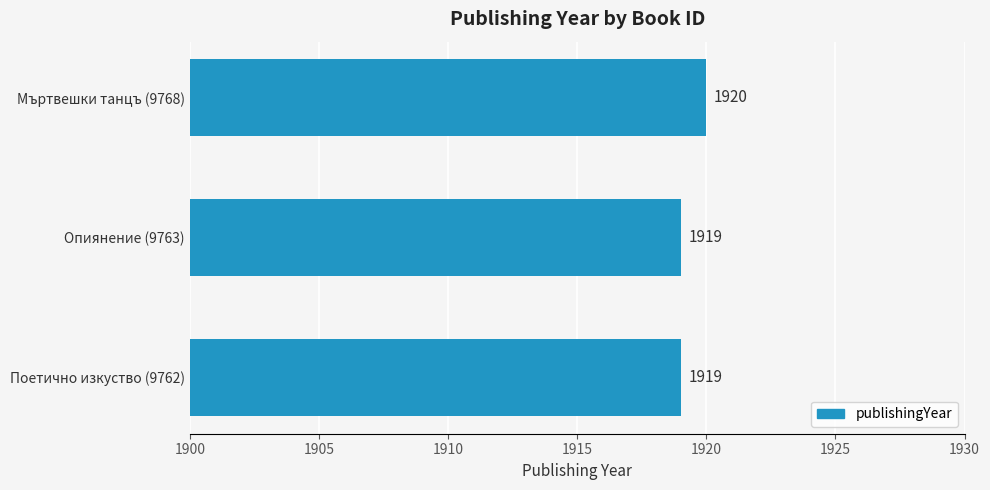

Which label corresponds to the largest value in the chart?

Мъртвешки танцъ (9768)